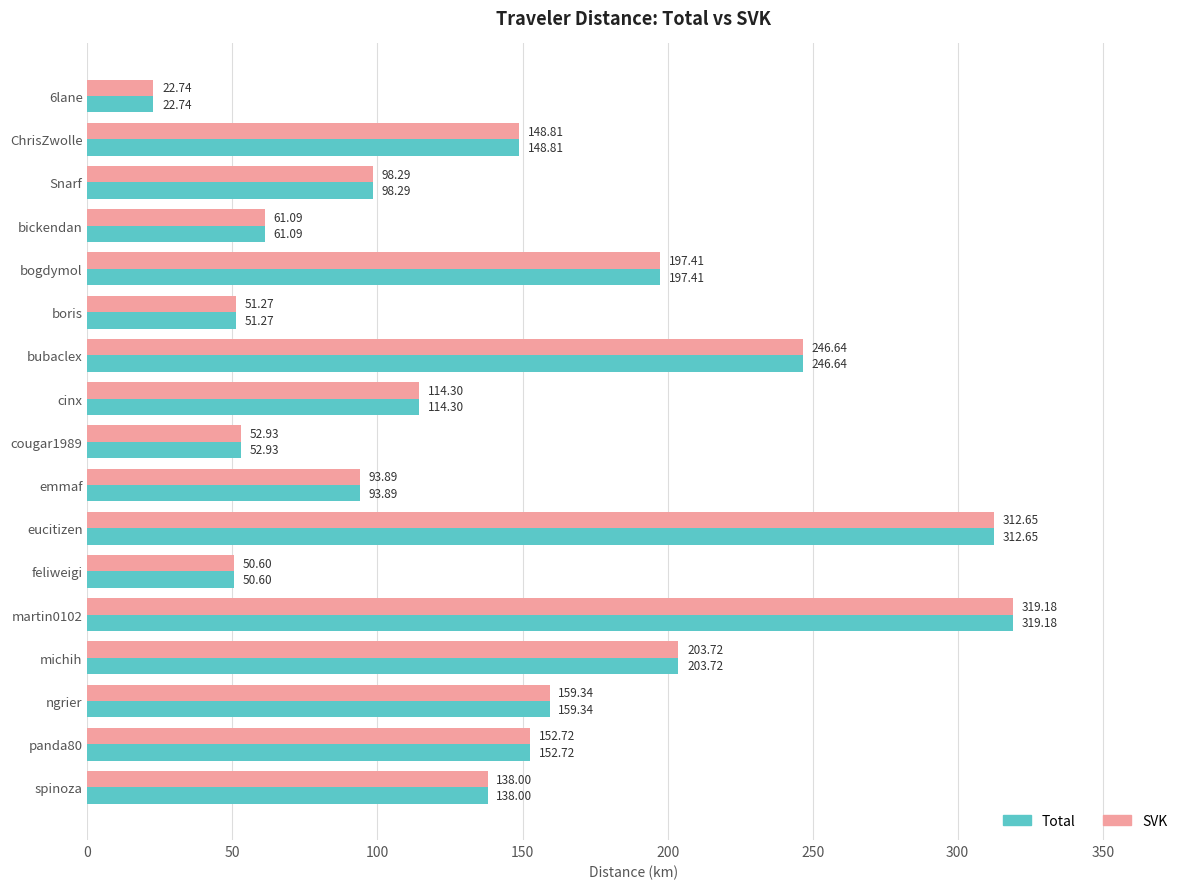

What is the sum of the SVK values at bogdymol and bickendan?

258.5